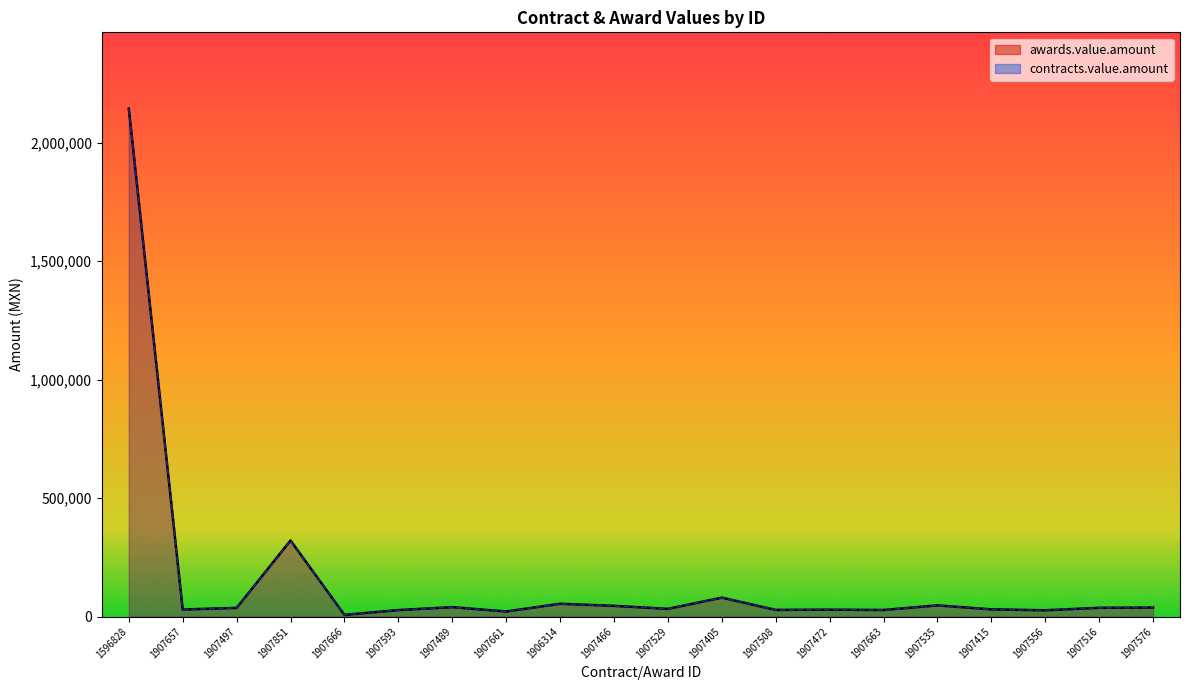

True or false: awards.value.amount and contracts.value.amount cross at least once.

False